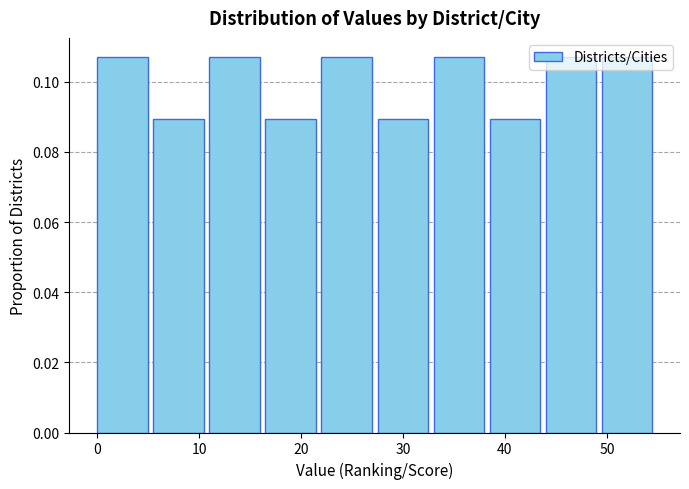

Reading left to right, list every bar in this chart as the range it spans on the x-axis followed by its height. Neither the bar edges nor the heights are printed on the chart, so give them approximately, as read against the axes.

0.0 to 5.5: 0.108
5.5 to 11.0: 0.090
11.0 to 16.5: 0.108
16.5 to 22.0: 0.090
22.0 to 27.5: 0.108
27.5 to 33.0: 0.090
33.0 to 38.5: 0.108
38.5 to 44.0: 0.090
44.0 to 49.5: 0.108
49.5 to 55.0: 0.108